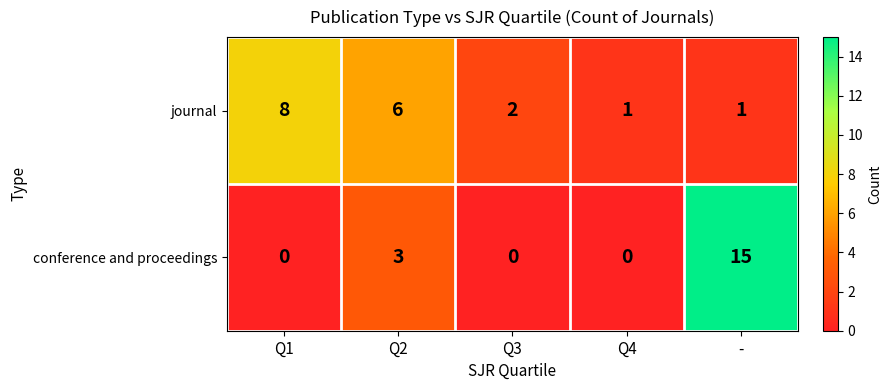

At which label does journal first exceed 2?

Q1